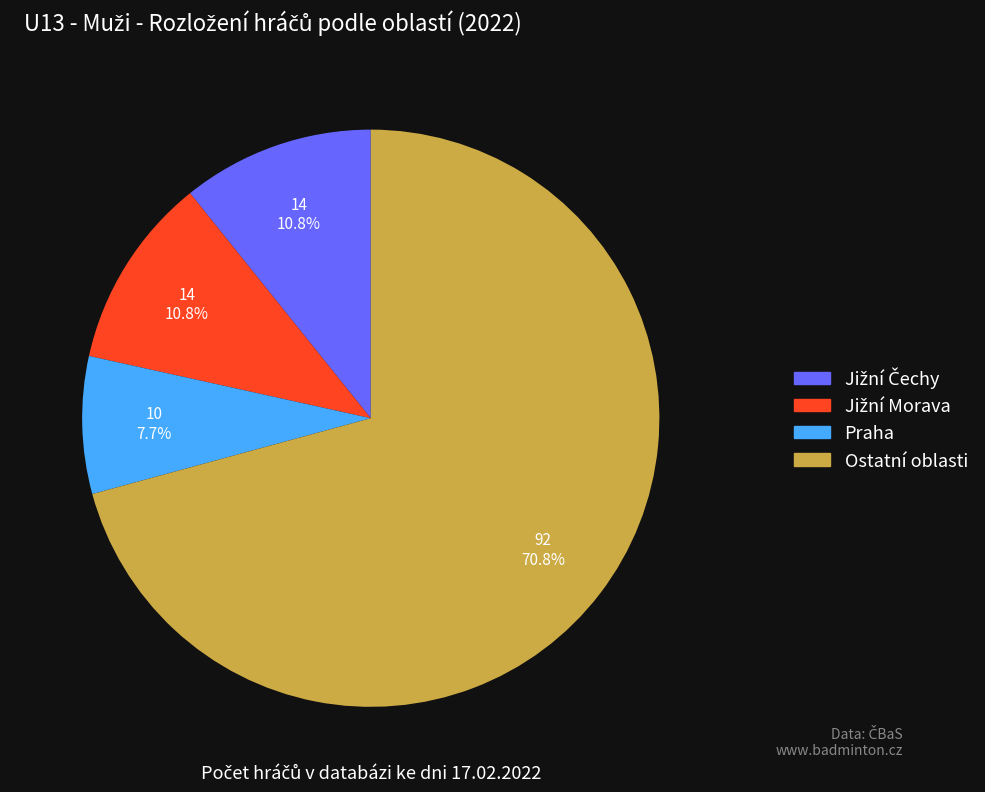

Is there a majority slice in this chart?

Yes